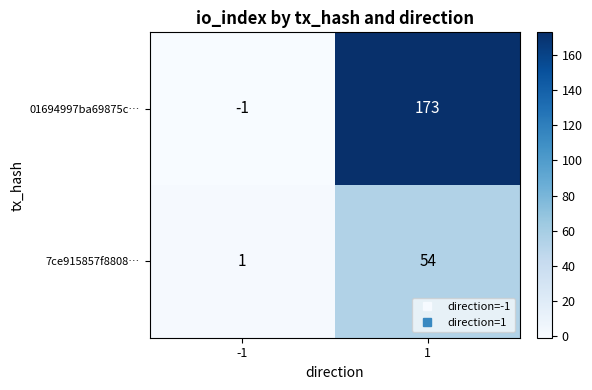

At which category is the sum across all series the highest?

1